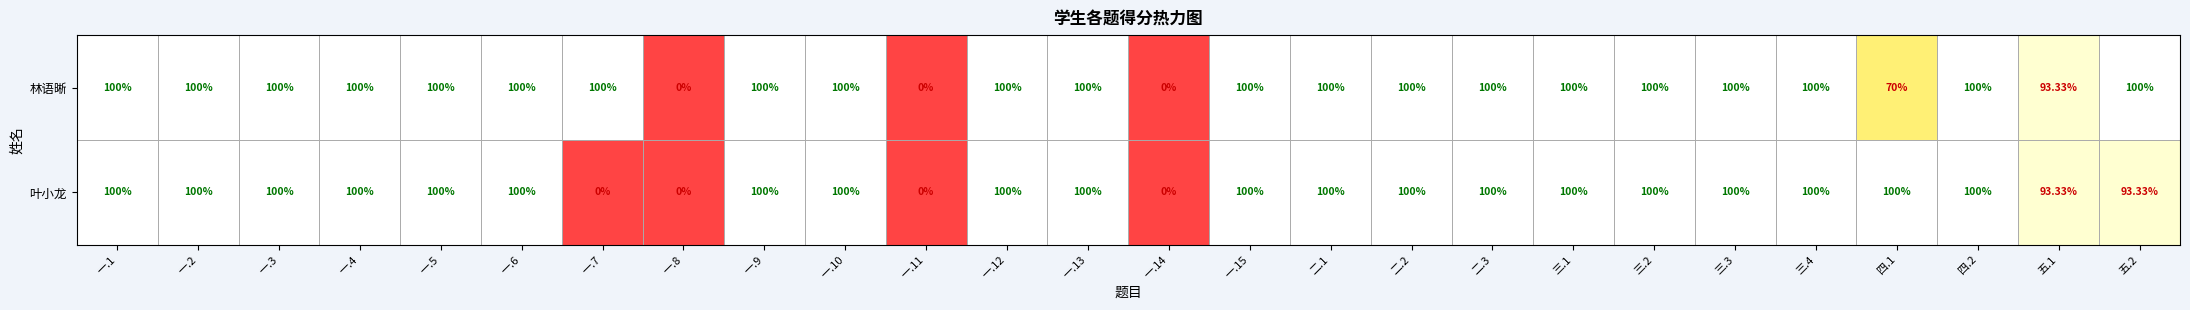

Rank the series by their average value, from highest to lowest.

林语晰, 叶小龙